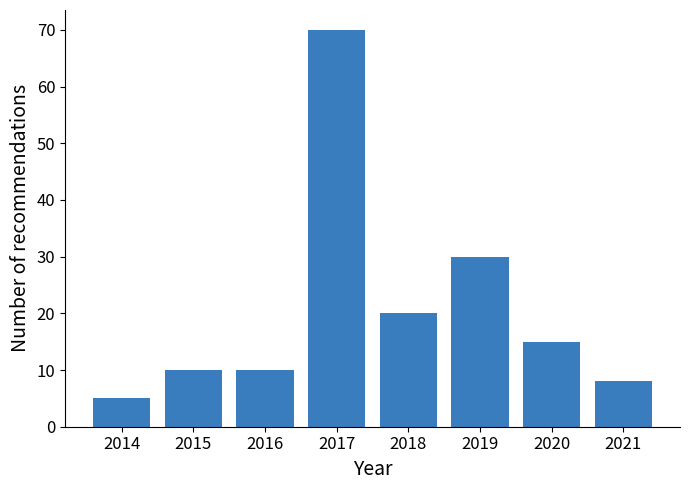

Reading right to left, extract all data points from this chart.

2021=8	2020=15	2019=30	2018=20	2017=70	2016=10	2015=10	2014=5